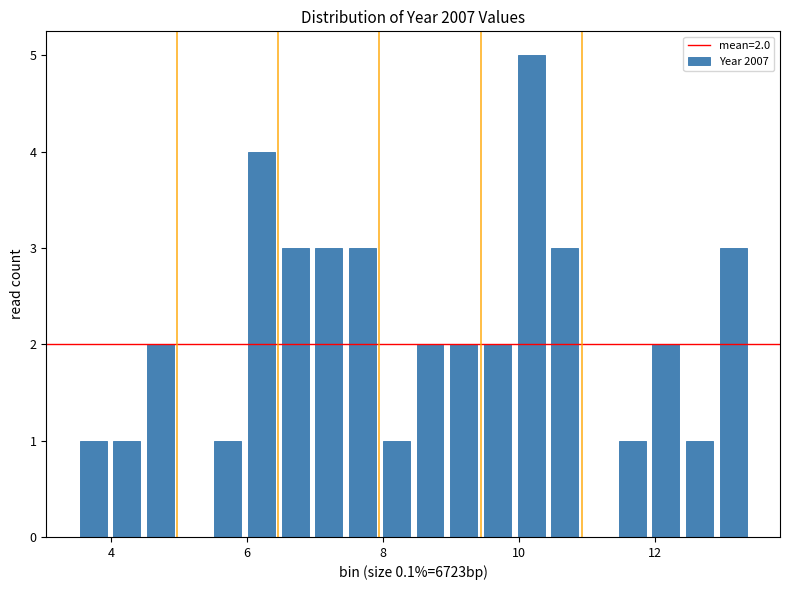

Read against the x-axis, roughly where is the centre of the tallest bar?

10.2